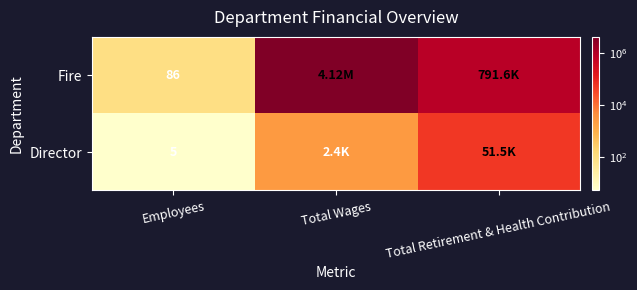

What is the spread (max minus min) of values at Employees?

81